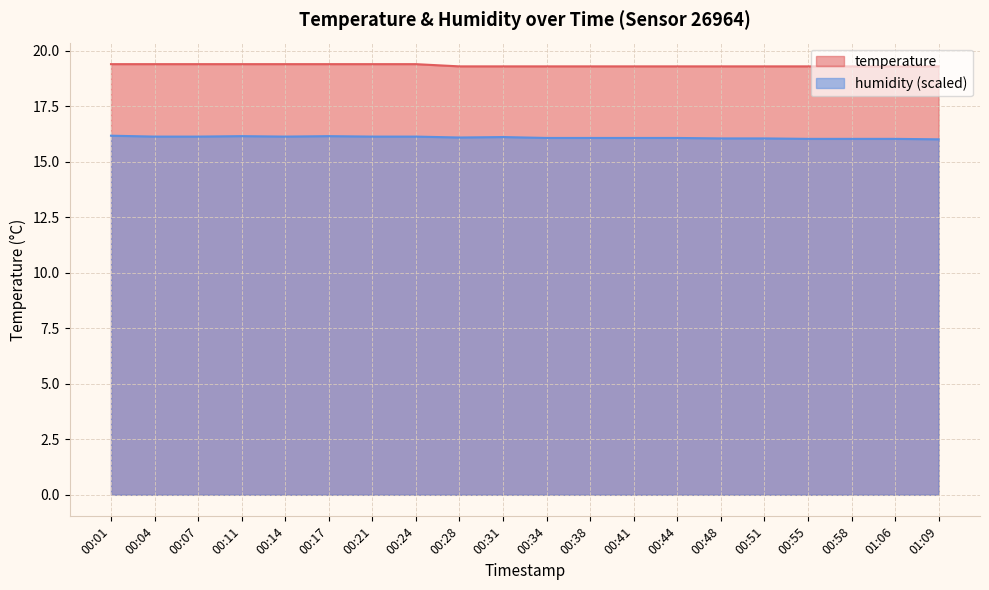

What is the label of the 9th point from the left?

00:28